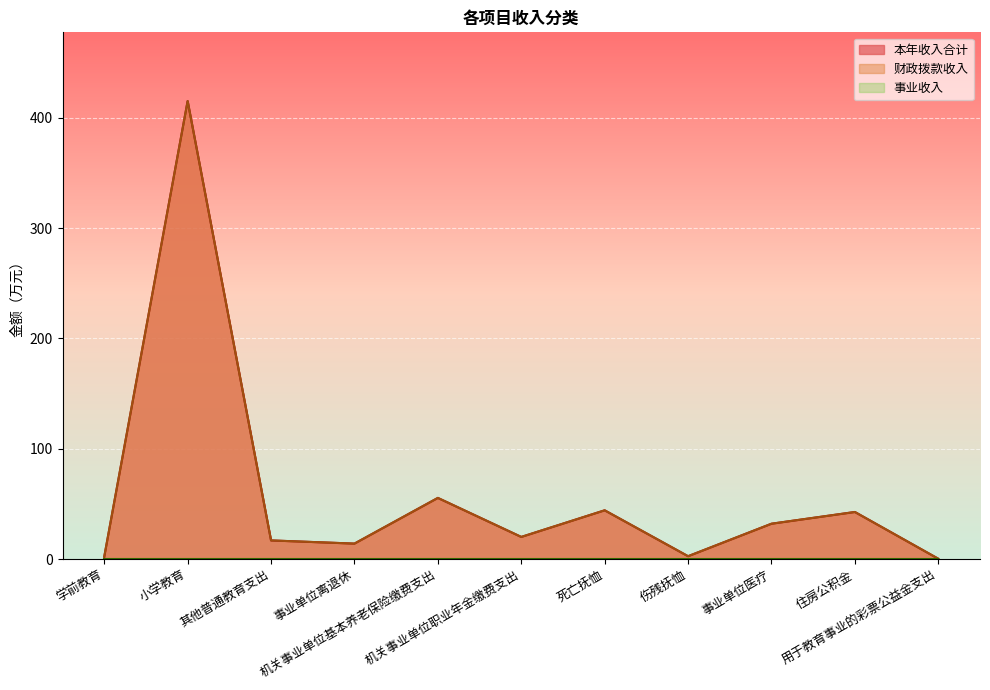

Is it true that 本年收入合计 equals 263.9 at 小学教育?

False